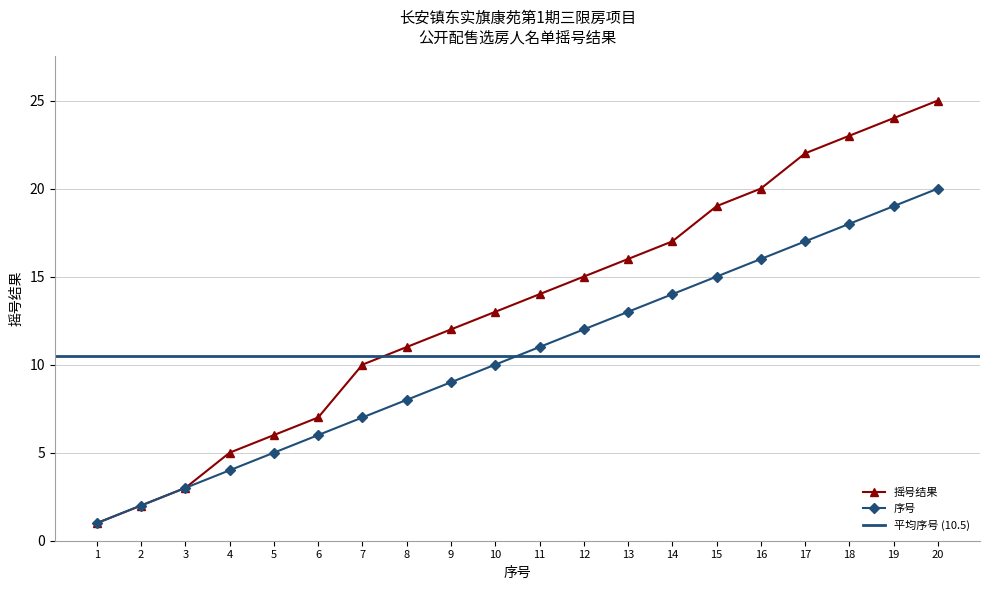

At which category is the sum across all series the highest?

20